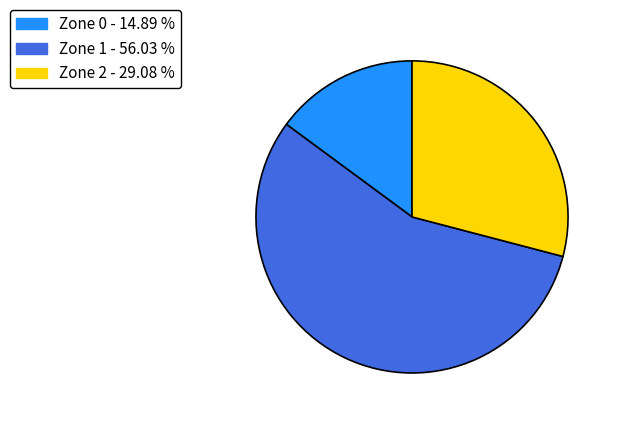

Count the number of slices in the pie.

3